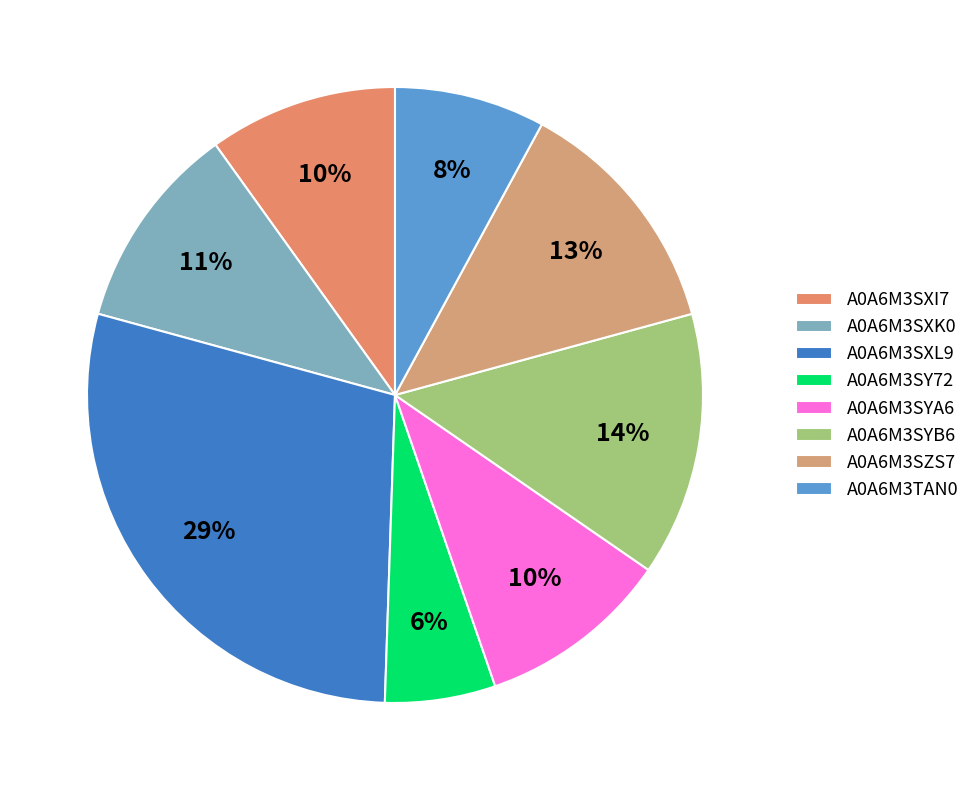

How many segments does this pie chart have?

8